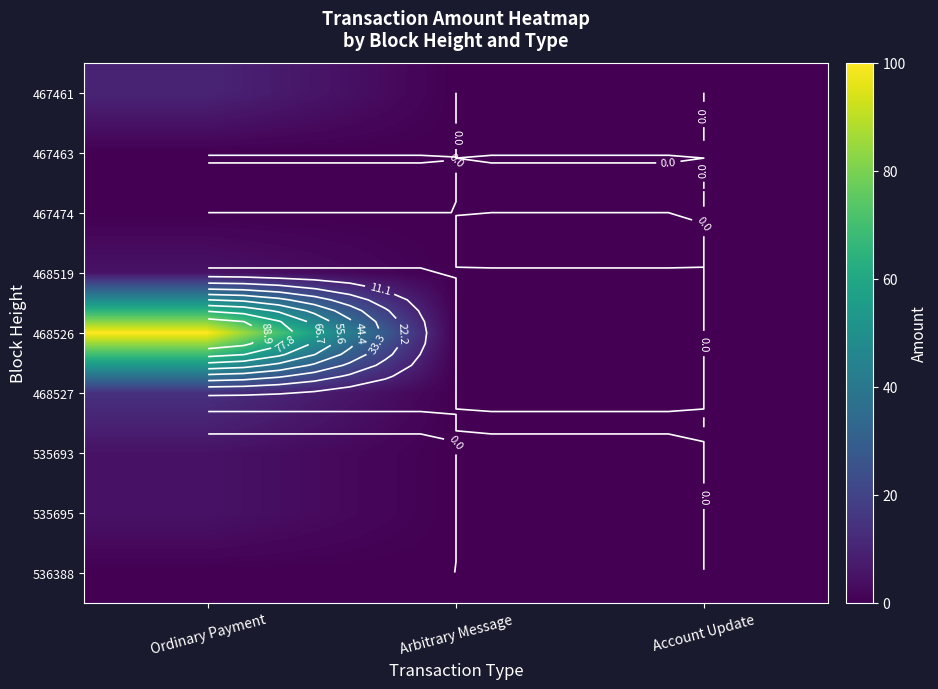

Is the value of 467463 at Arbitrary Message greater than the value of 536388 at Ordinary Payment?

No